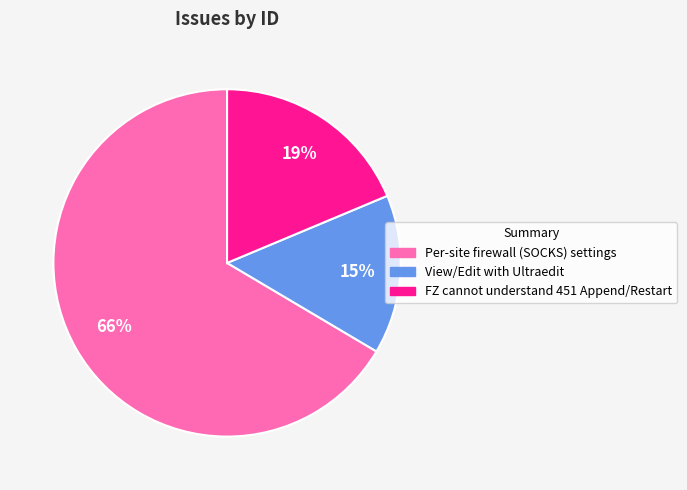

Do FZ cannot understand 451 Append/Restart and Per-site firewall (SOCKS) settings together represent more than half of the pie?

Yes